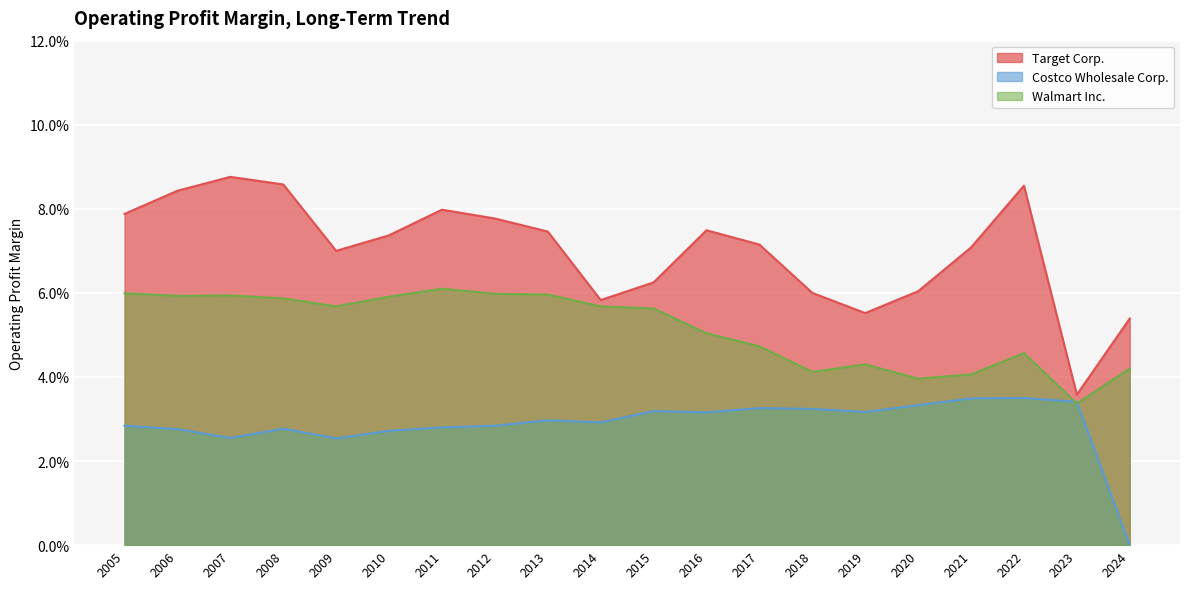

Which label corresponds to the smallest value in the chart?

2024